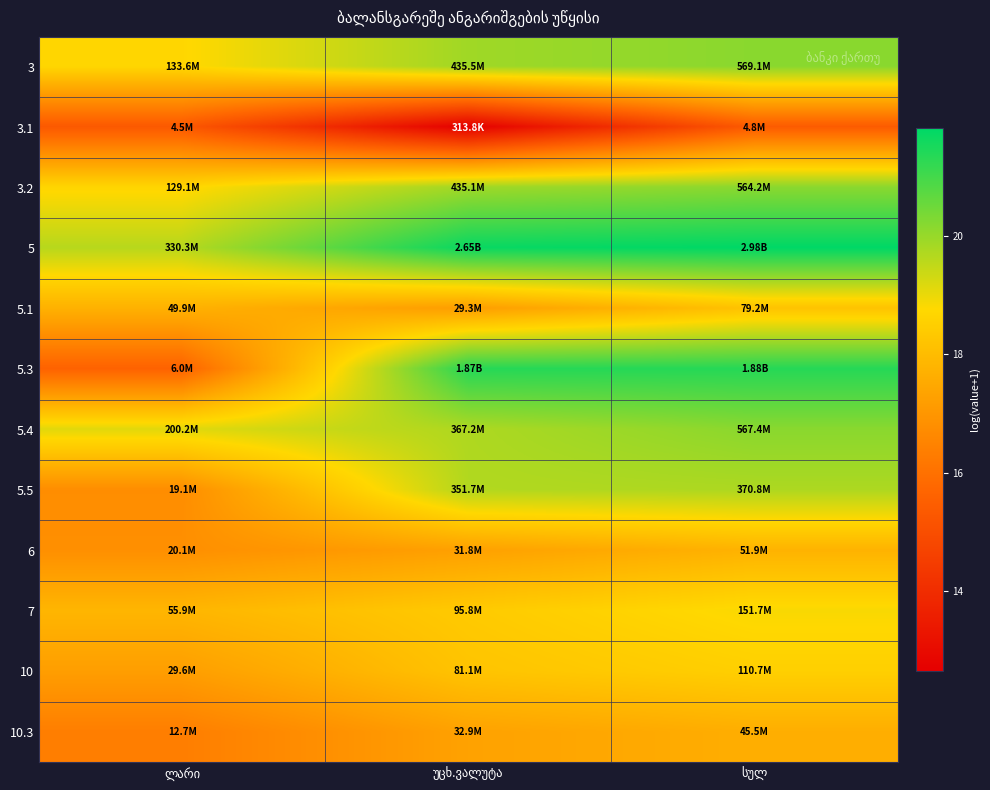

How many categories are shown in the chart?

3